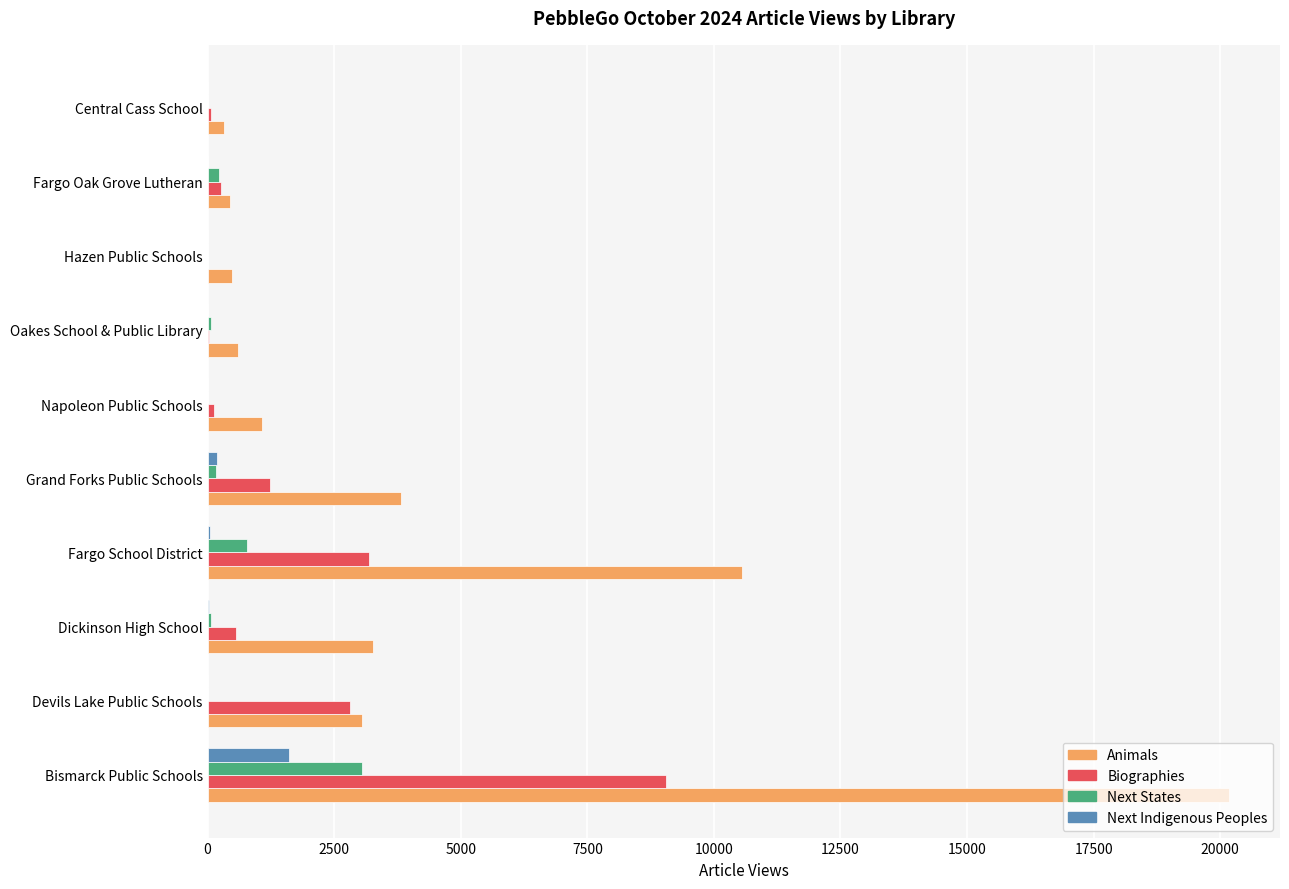

Which series has the largest range (max minus min)?

Animals